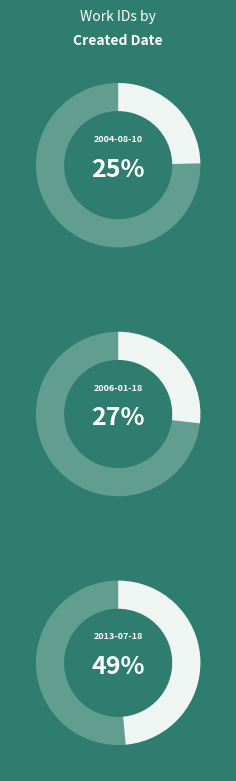

To the nearest percent, what percentage of the pie is 2013-07-18?

49%